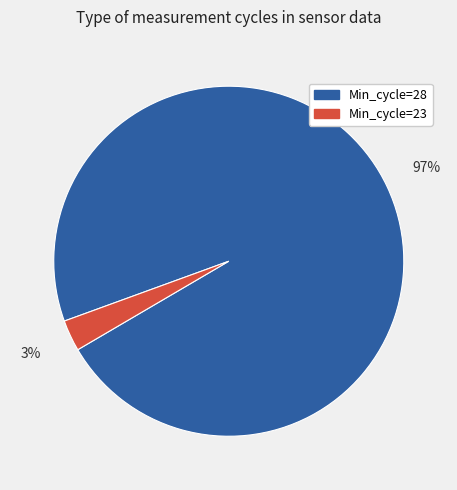

To the nearest percent, what is the average slice percentage?

50%